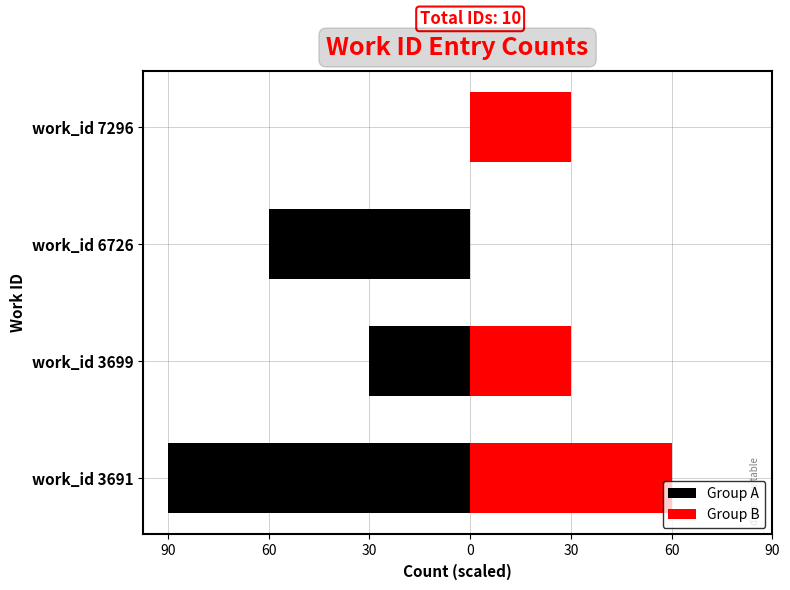

What is the sum of all Group B values?

120